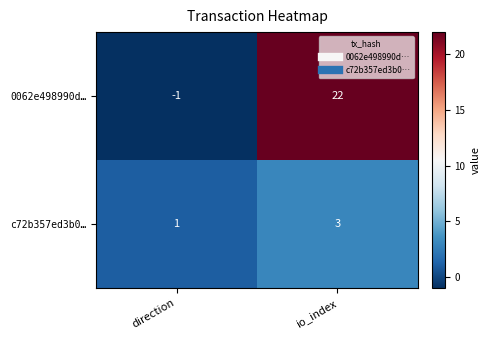

The 0062e498990d… series shows 22 at io_index. True or false?

True